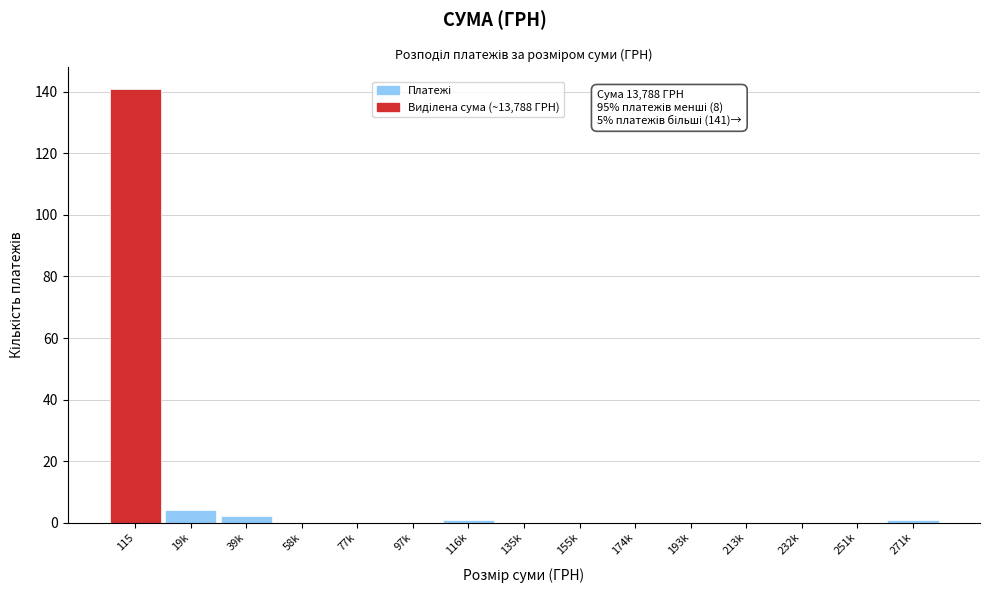

Reading left to right, what are all the values shown in this chart?

115=141	19k=4	39k=2	58k=0	77k=0	97k=0	116k=1	135k=0	155k=0	174k=0	193k=0	213k=0	232k=0	251k=0	271k=1